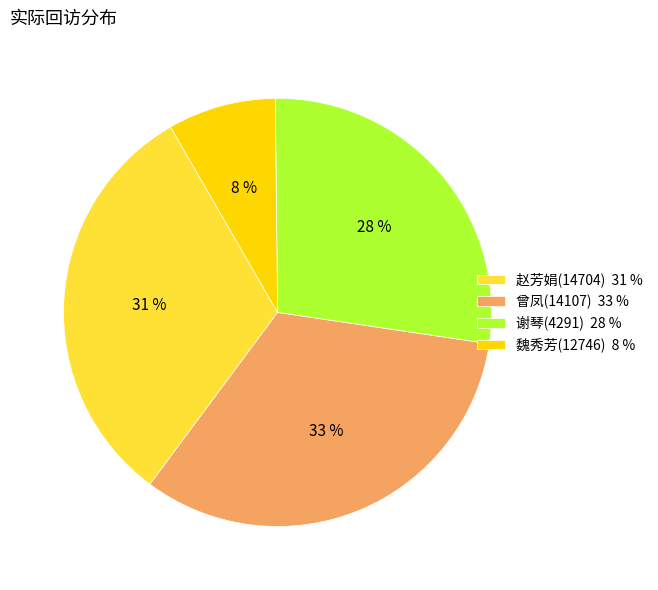

Count the number of slices in the pie.

4